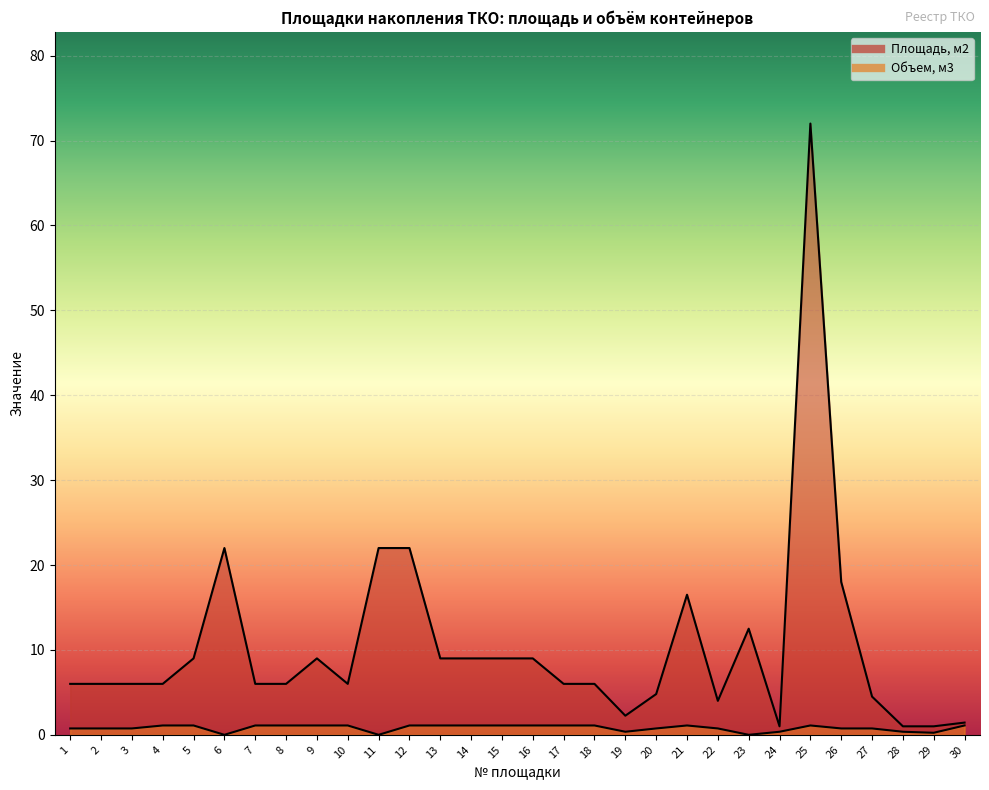

List the labels in order of Объем, м3 value, largest first.

4, 5, 7, 8, 9, 10, 12, 13, 14, 15, 16, 17, 18, 21, 25, 30, 1, 2, 3, 20, 22, 26, 27, 19, 24, 28, 29, 6, 11, 23